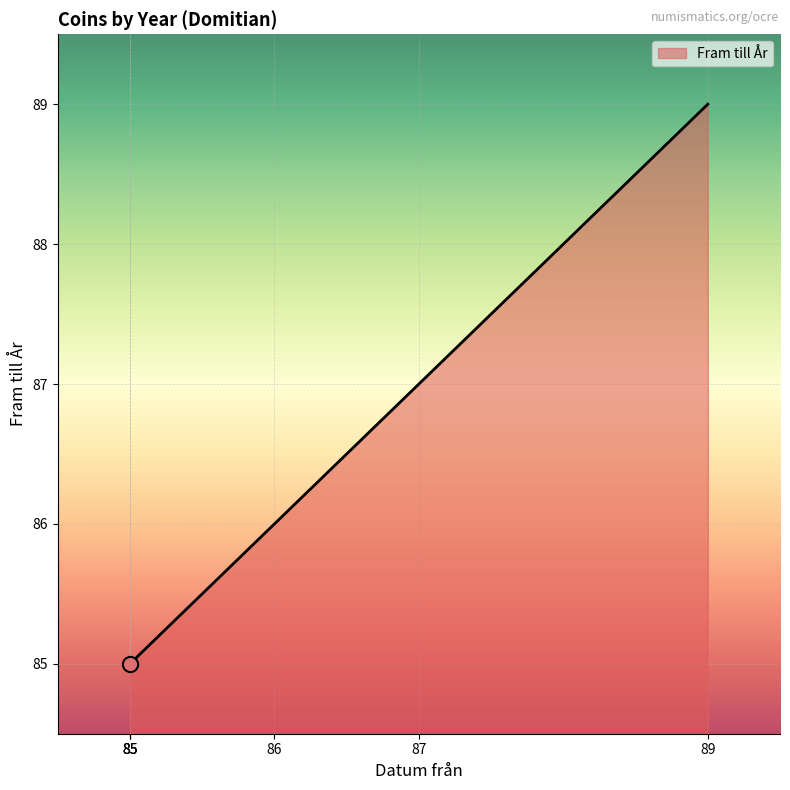

Which has a higher value, 85 or 85?

85